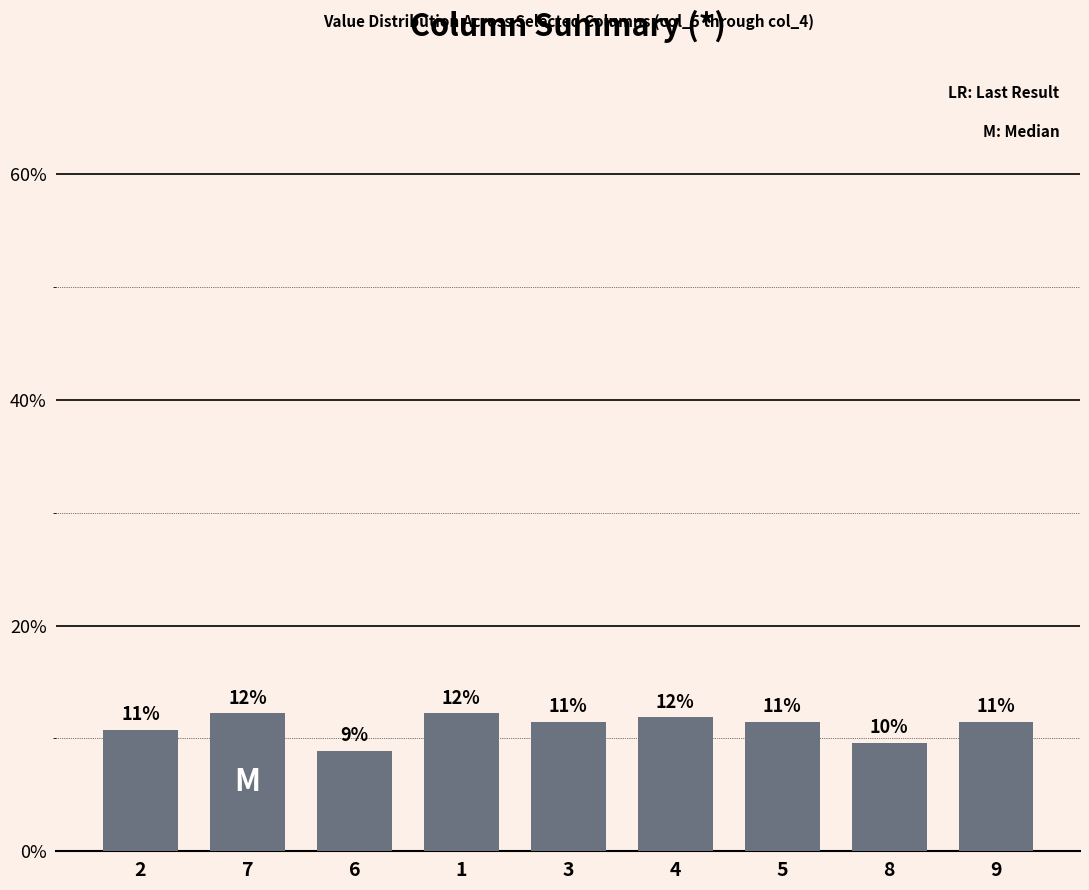

Does the chart contain any negative values?

No